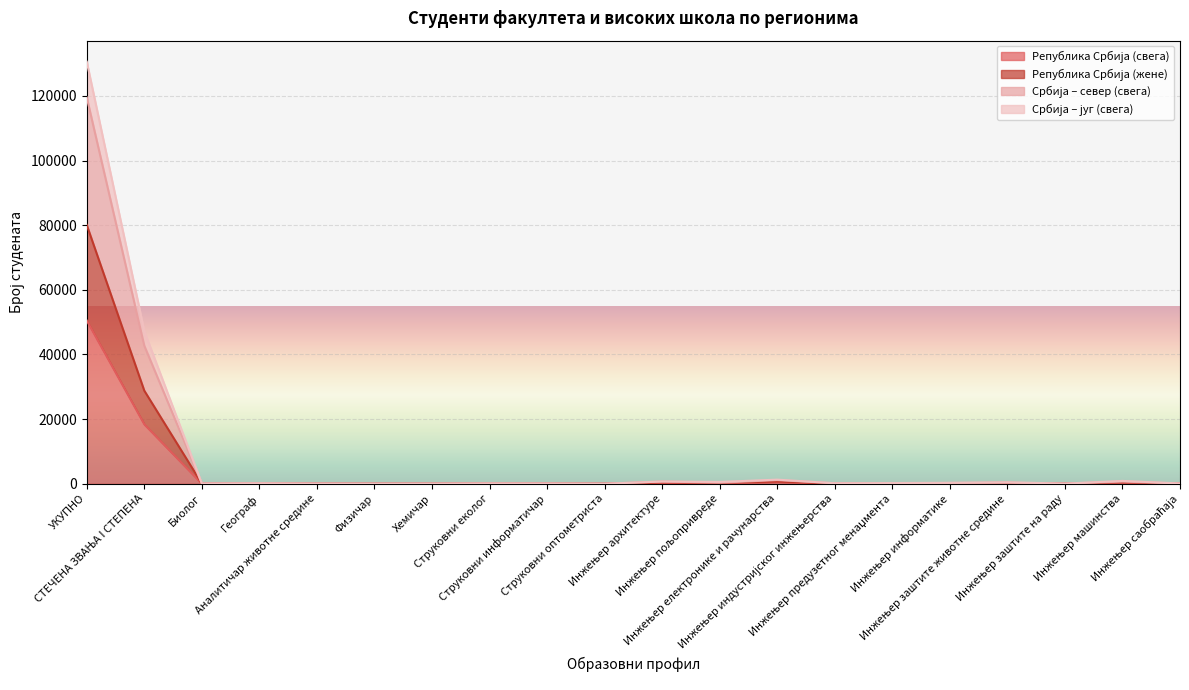

At which category is the sum across all series the highest?

УКУПНО